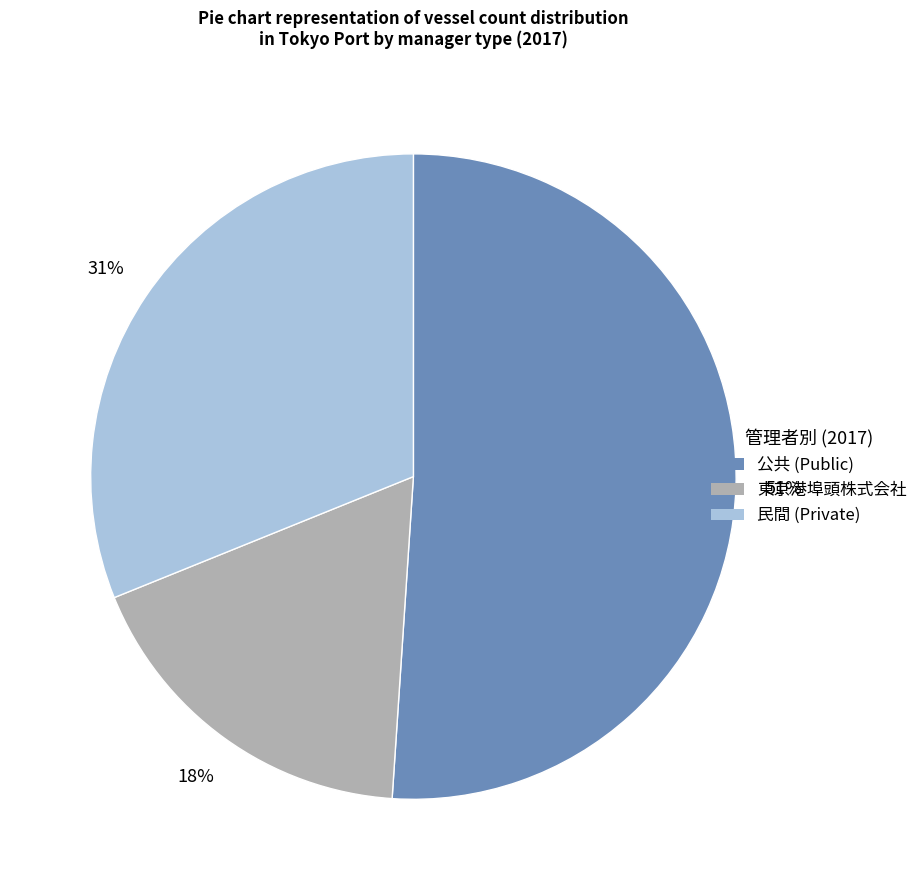

Which slice is the largest?

公共